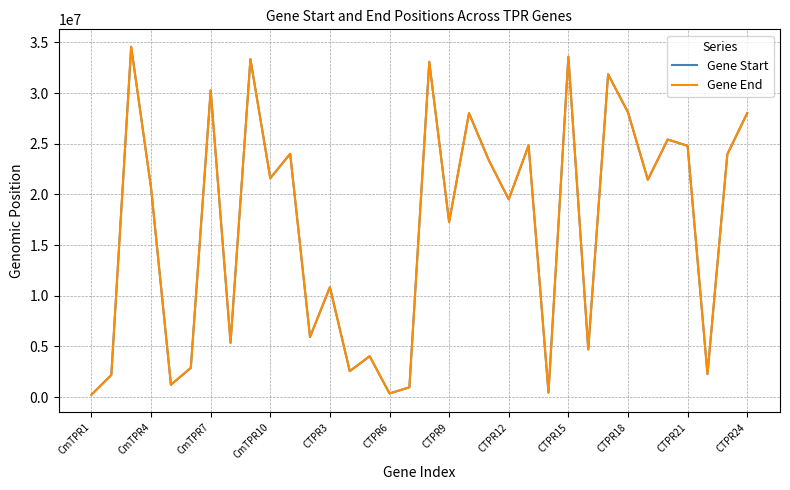

At how many categories does at least one series exceed 16349233?

20